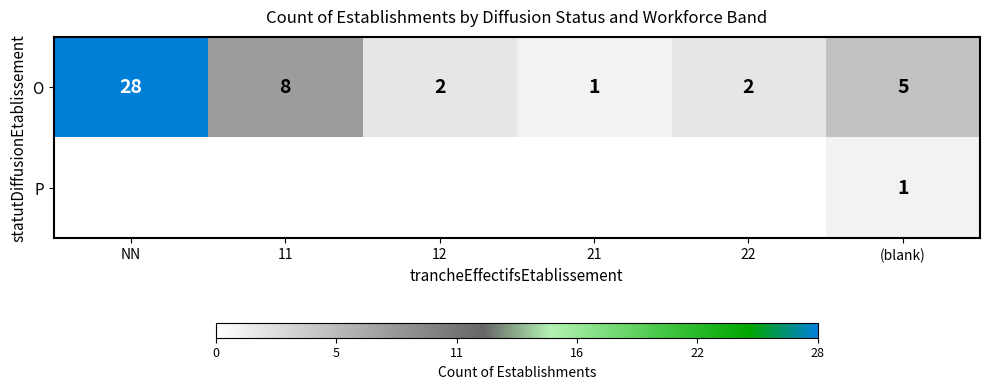

At how many categories does at least one series exceed 8?

1